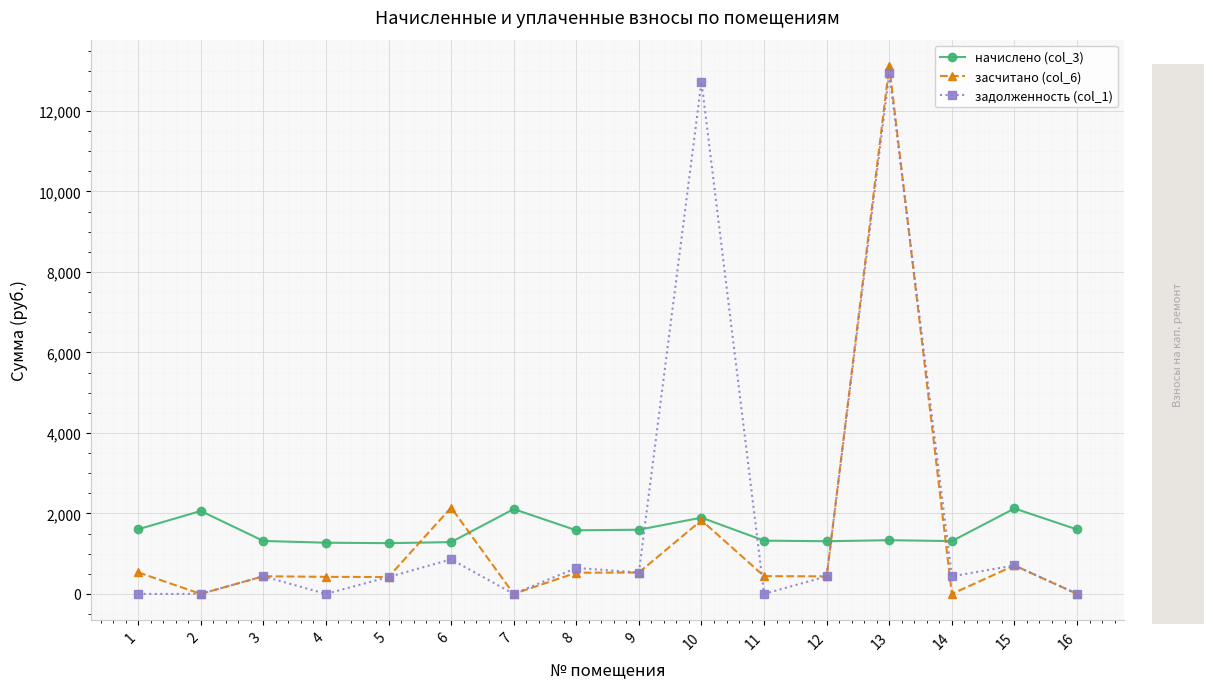

True or false: начислено (col_3) has more than 0 points higher than both neighbors.

True